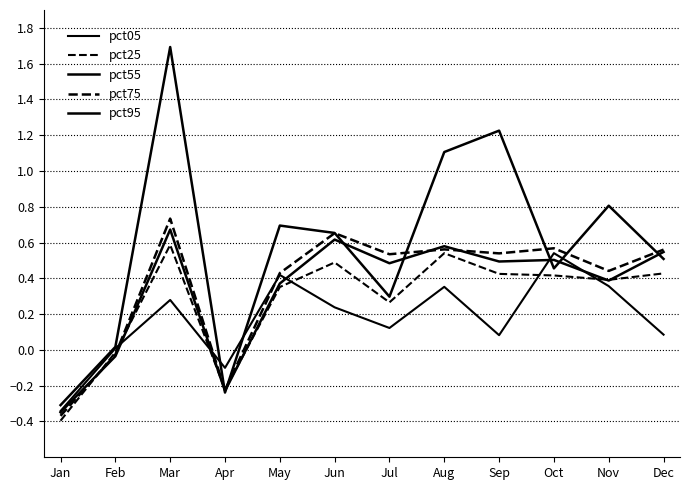

At which label is pct25 closest to 0?

Feb